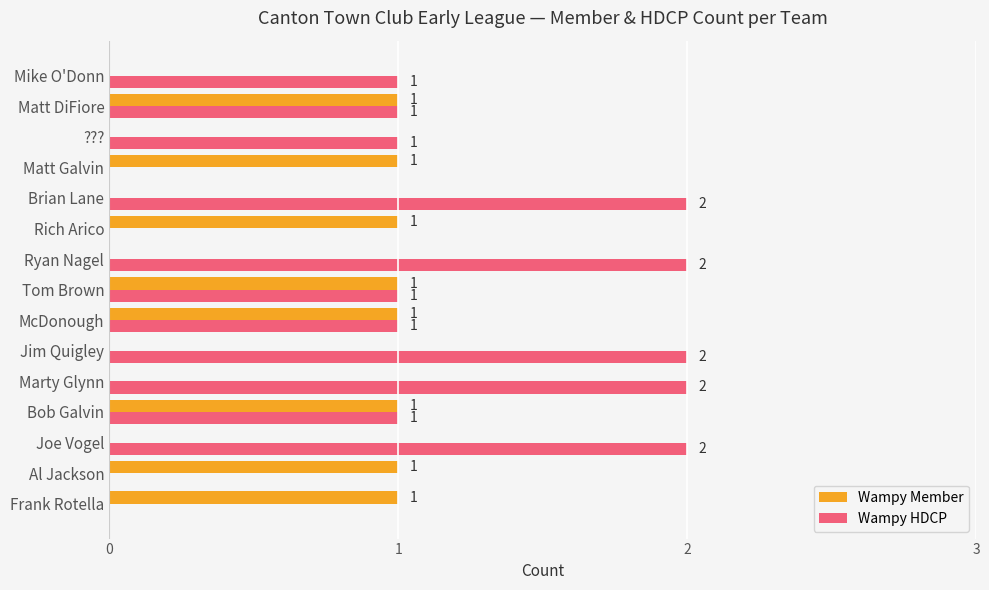

Which series changed the most between Al Jackson and Brian Lane?

Wampy HDCP